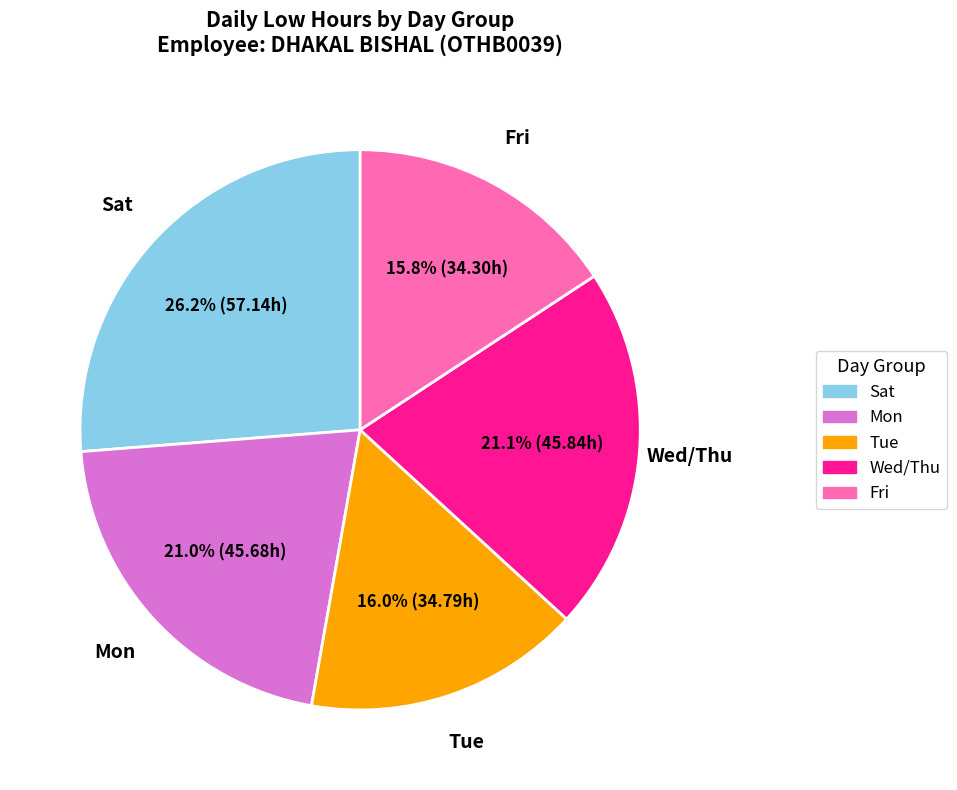

To the nearest percent, what is the average slice percentage?

20%